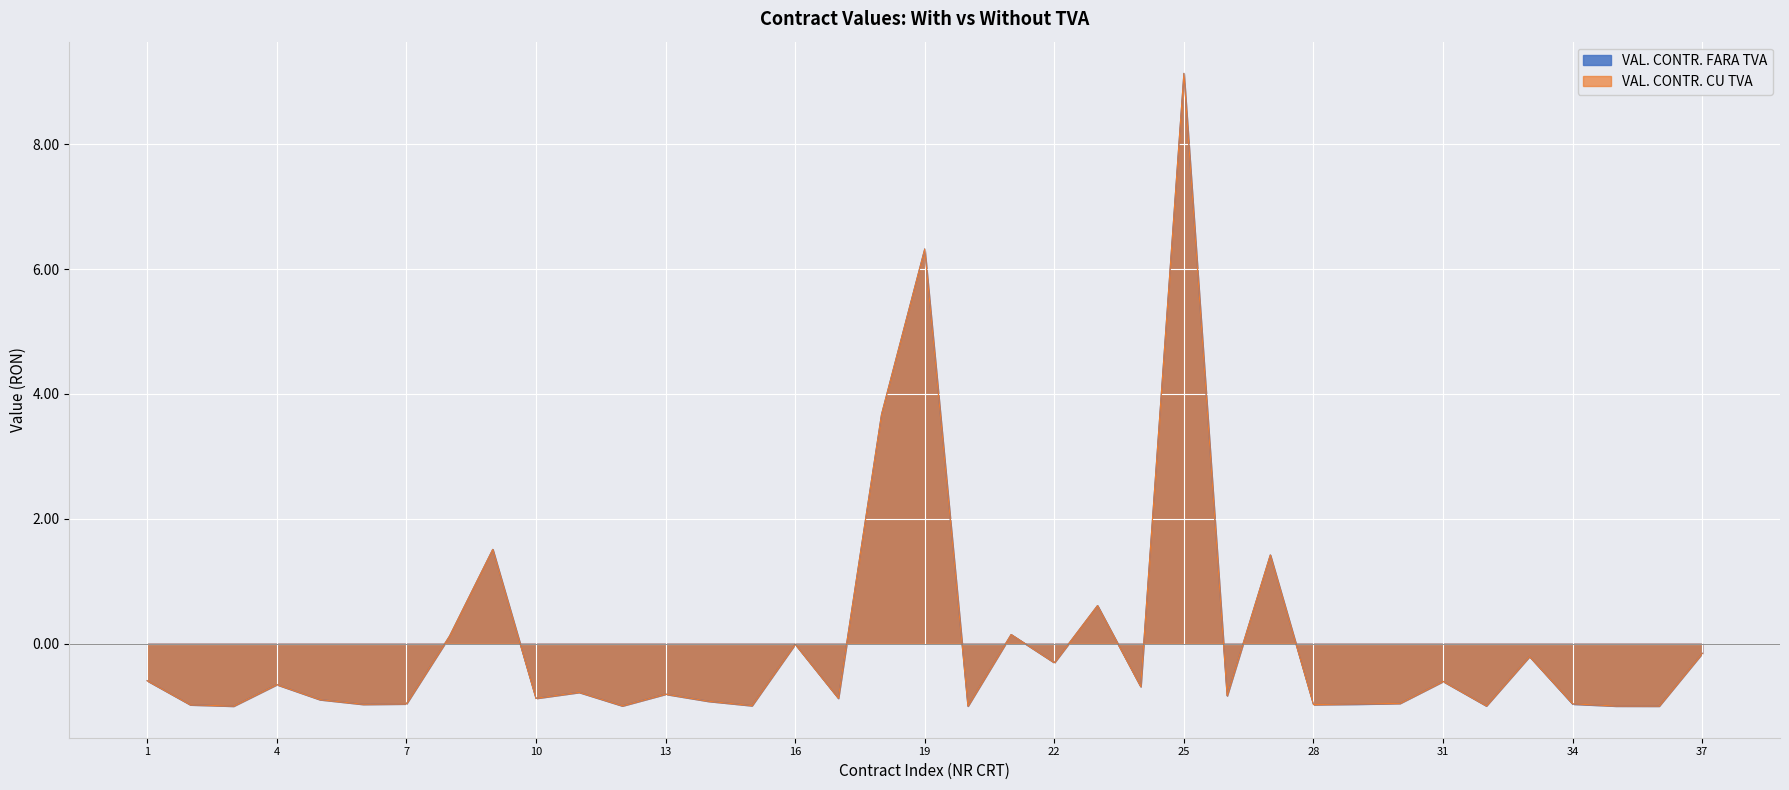

How many intersections are there between VAL. CONTR. FARA TVA and VAL. CONTR. CU TVA?

4